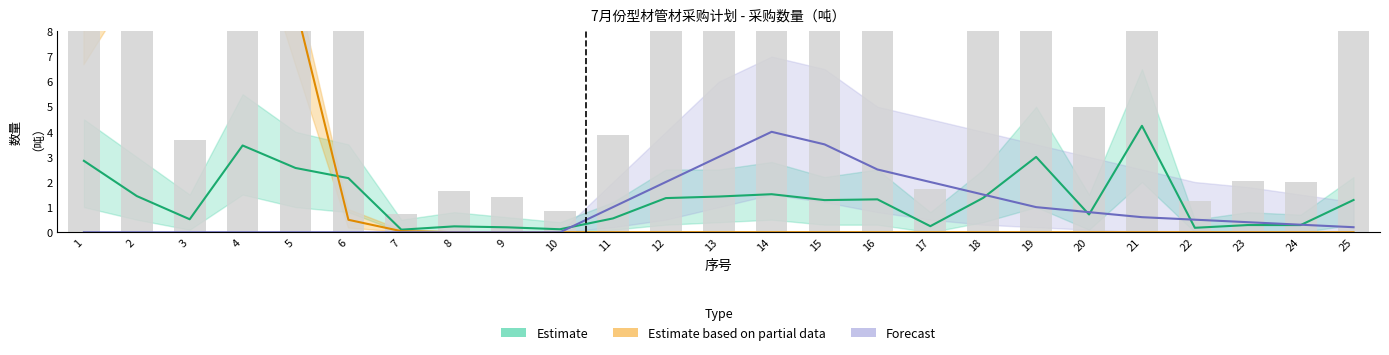

What is the sum of all Estimate based on partial data values?

64.5